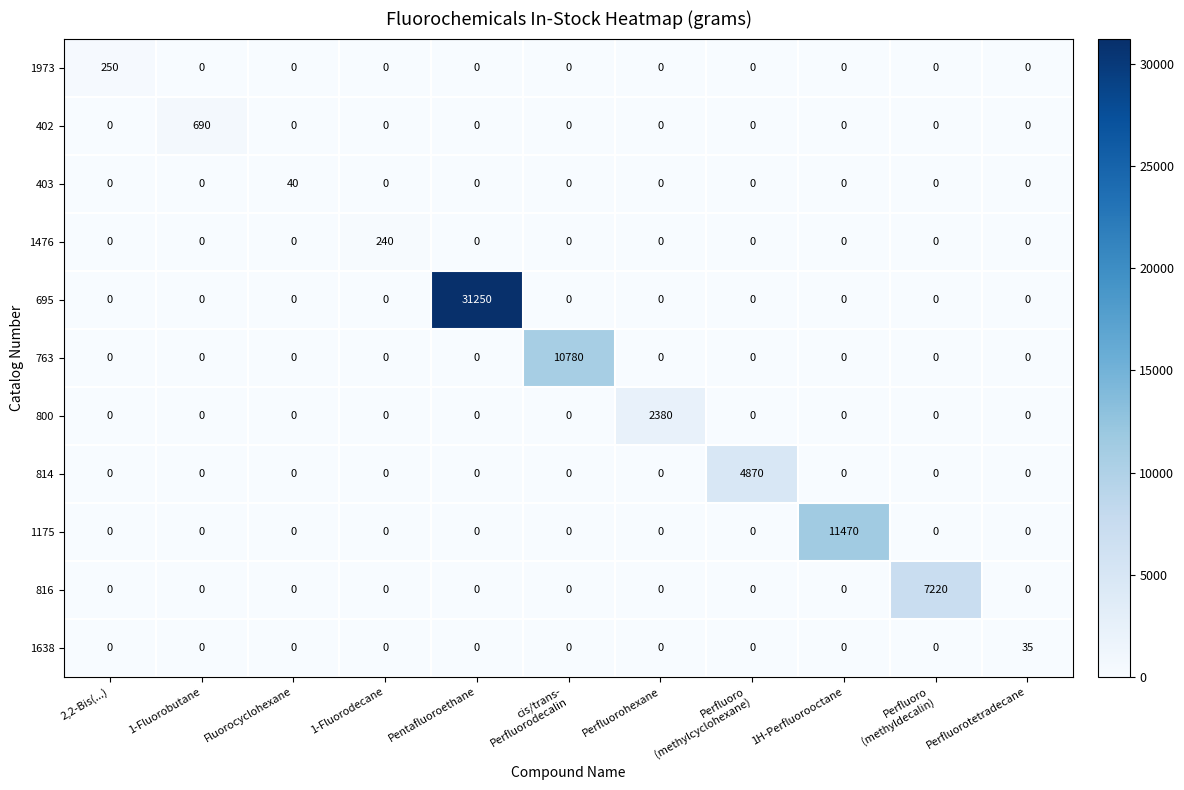

Rank the series by their maximum value, from lowest to highest.

1638, 403, 1476, 1973, 402, 800, 814, 816, 763, 1175, 695